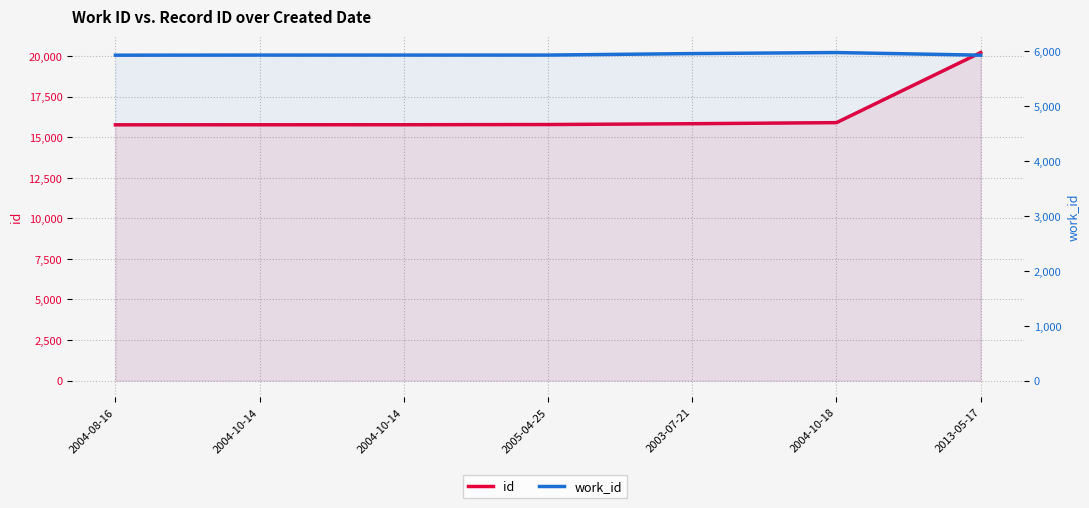

What is the difference between the maximum and minimum values in the id series?

4452